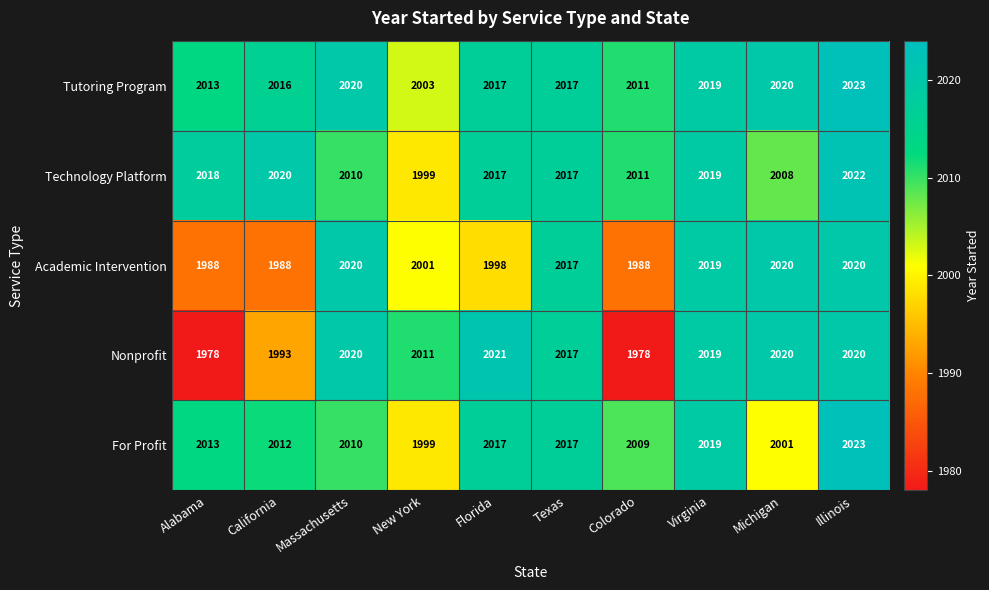

List the series in order of their overall mean, highest first.

Tutoring Program, Technology Platform, For Profit, Nonprofit, Academic Intervention